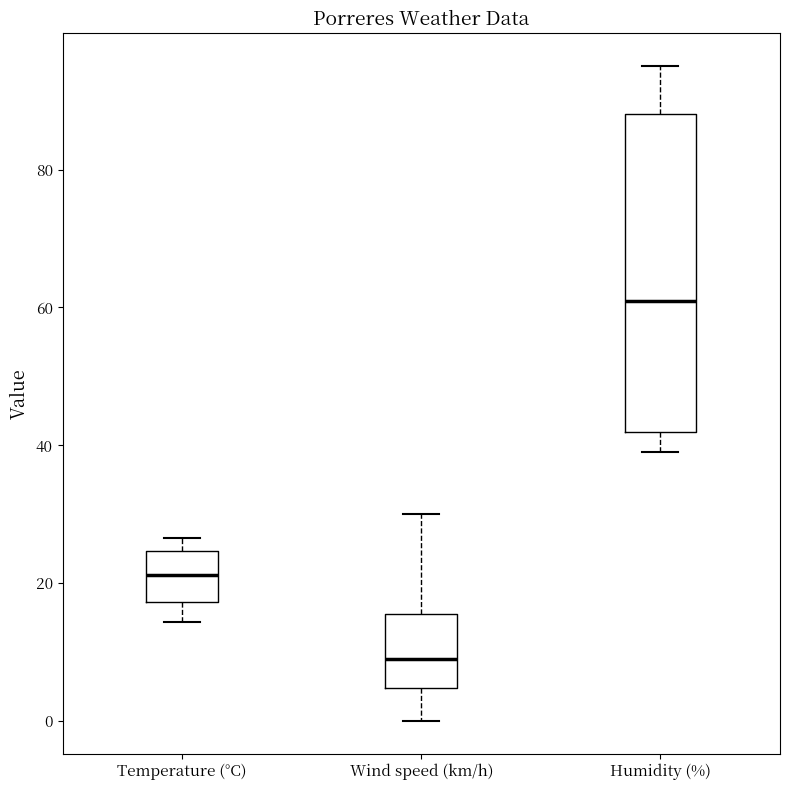

Where does the upper whisker of the box for Wind speed (km/h) end on the y-axis? The values are not printed on the chart, so give them approximately, as read against the axis.

30